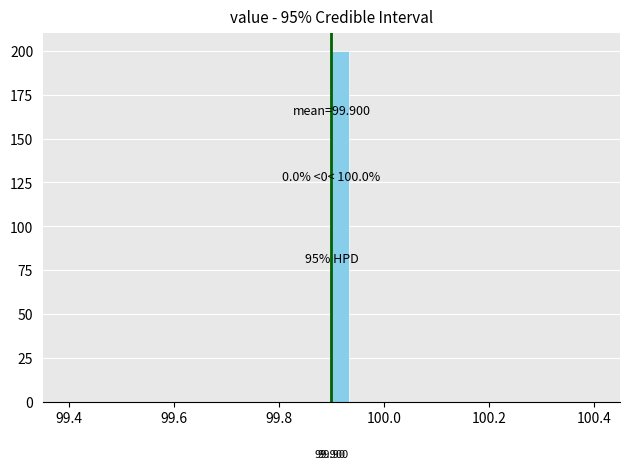

Read against the x-axis, roughly where is the centre of the tallest bar?

99.92